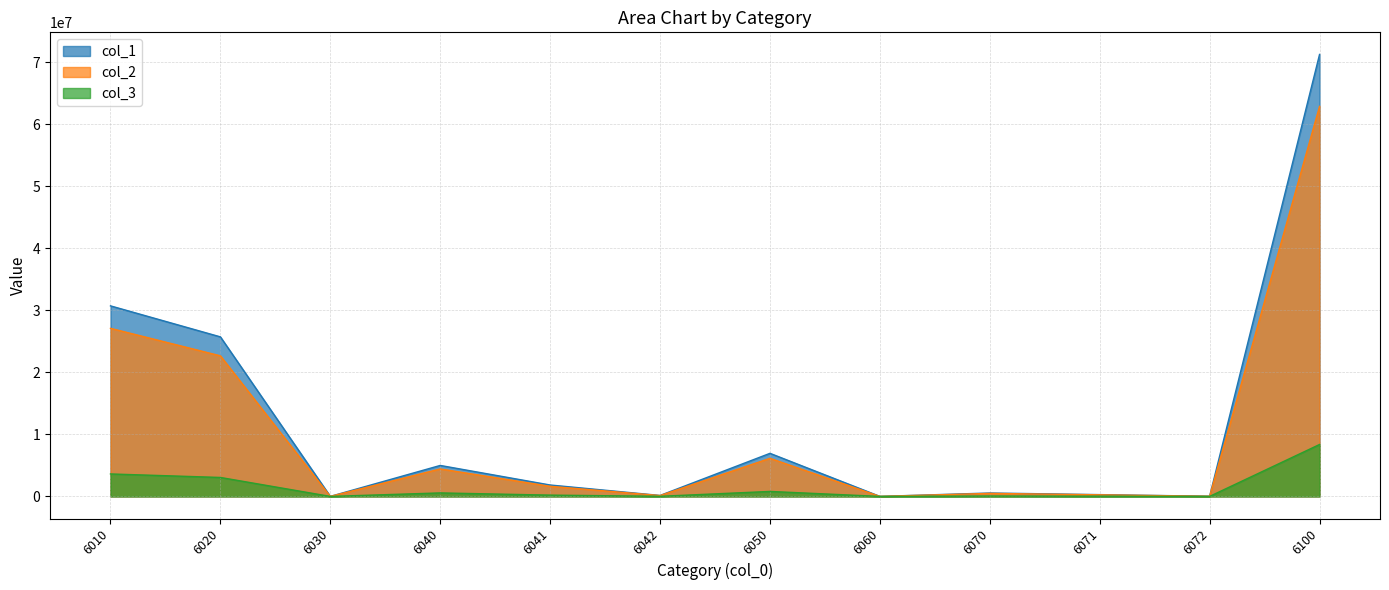

True or false: col_2 and col_1 cross at least once.

False